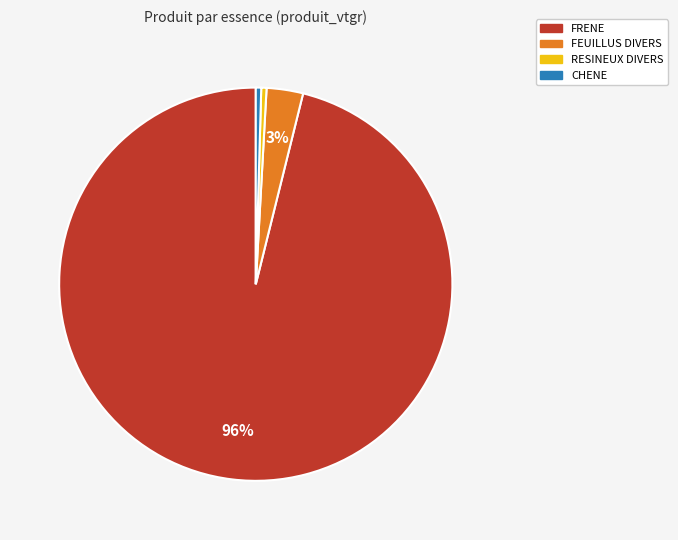

How many slices are in this pie chart?

4